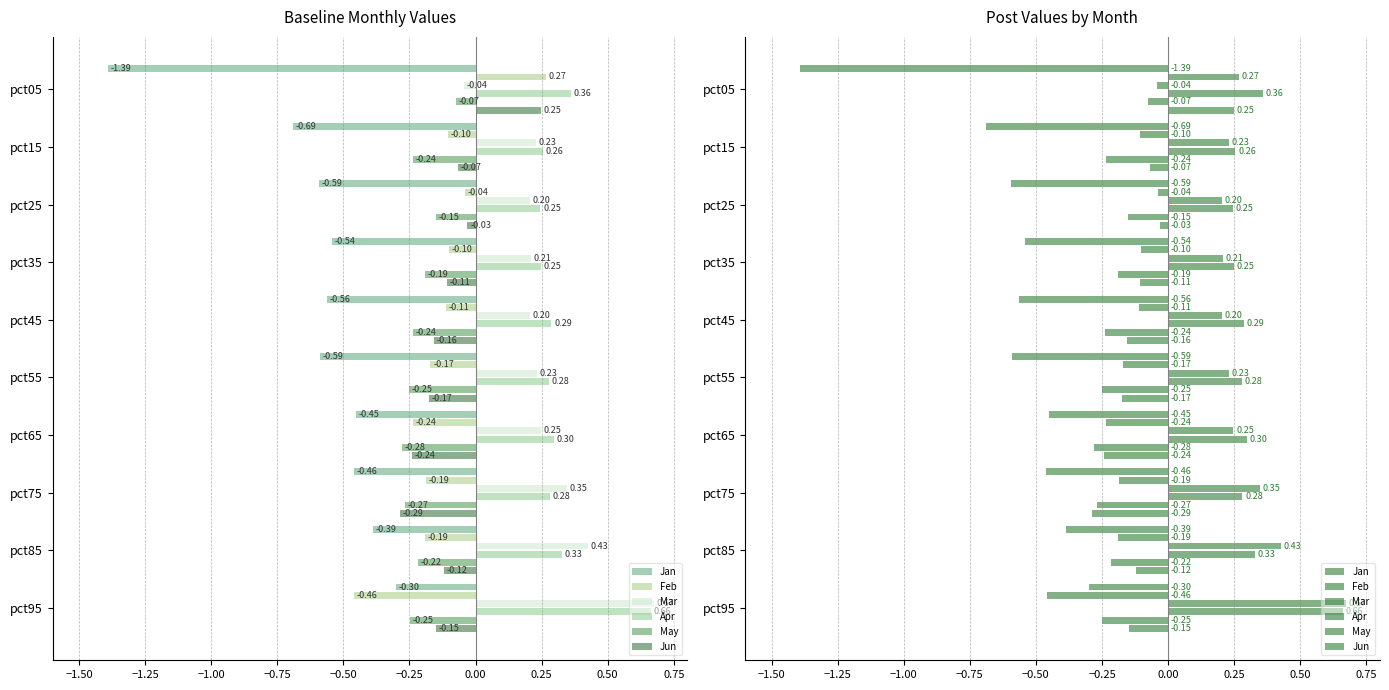

How many groups of bars are there?

10